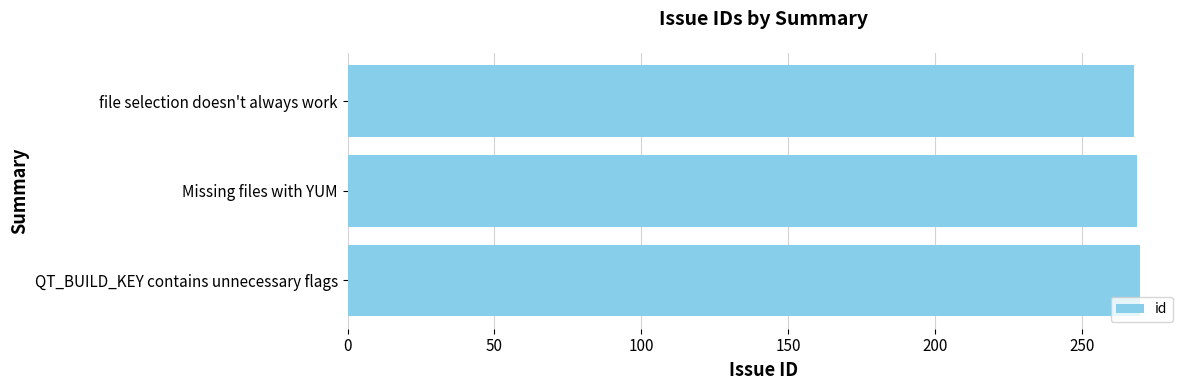

The value at file selection doesn't always work is 170. True or false?

False